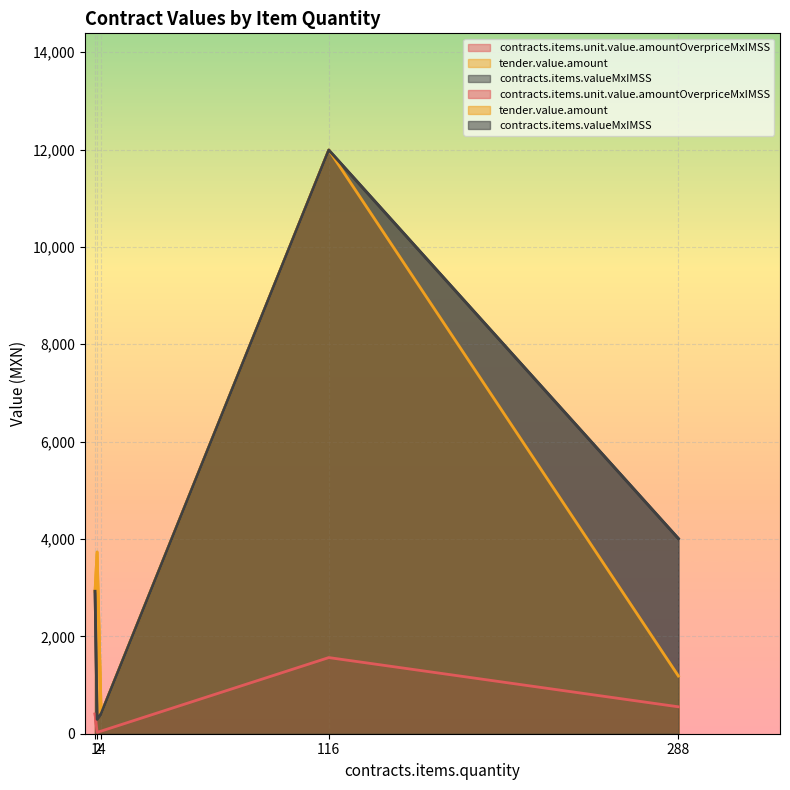

What is the maximum value shown in the chart?

11990.0